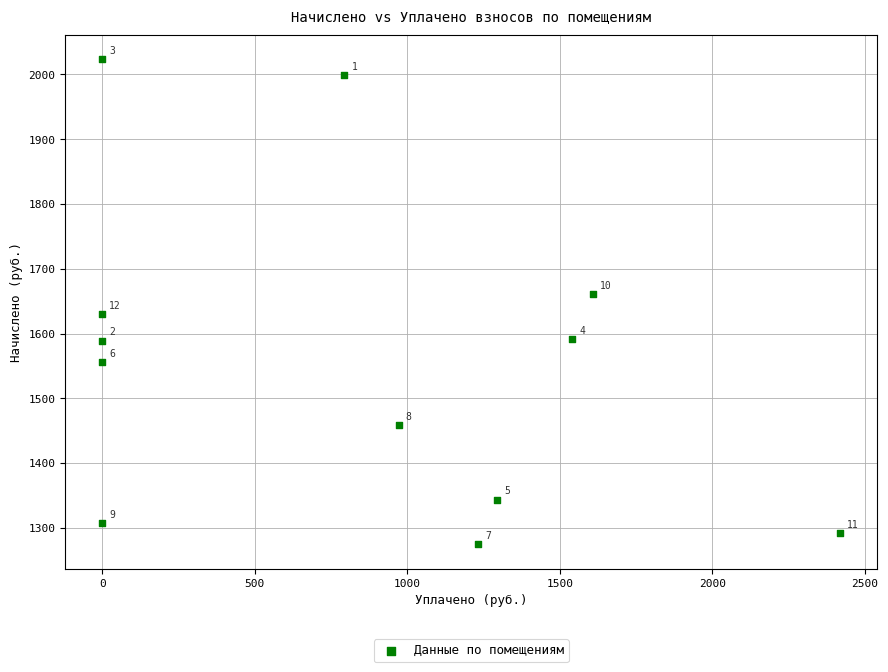

What is the average X value?

821.9